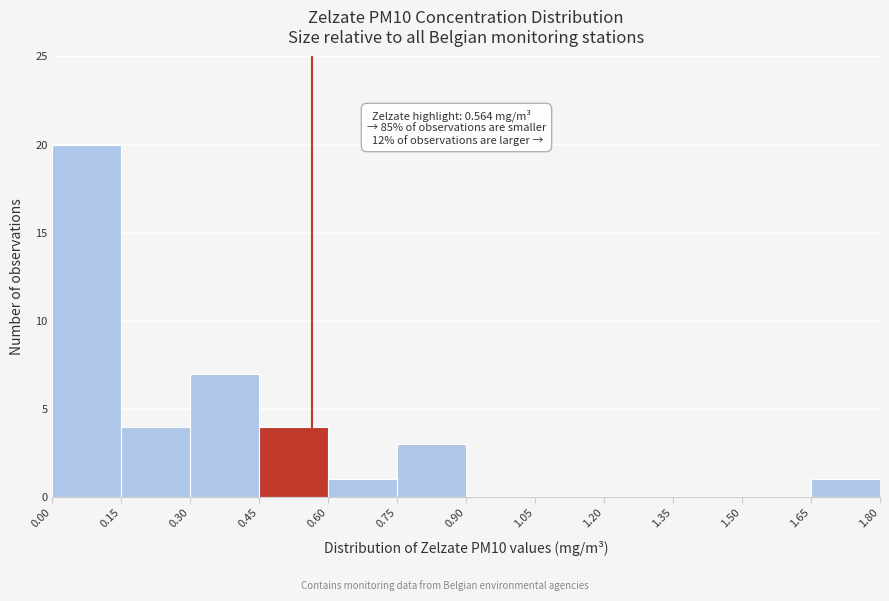

Which range on the x-axis has the tallest bar?

0.00 to 0.15